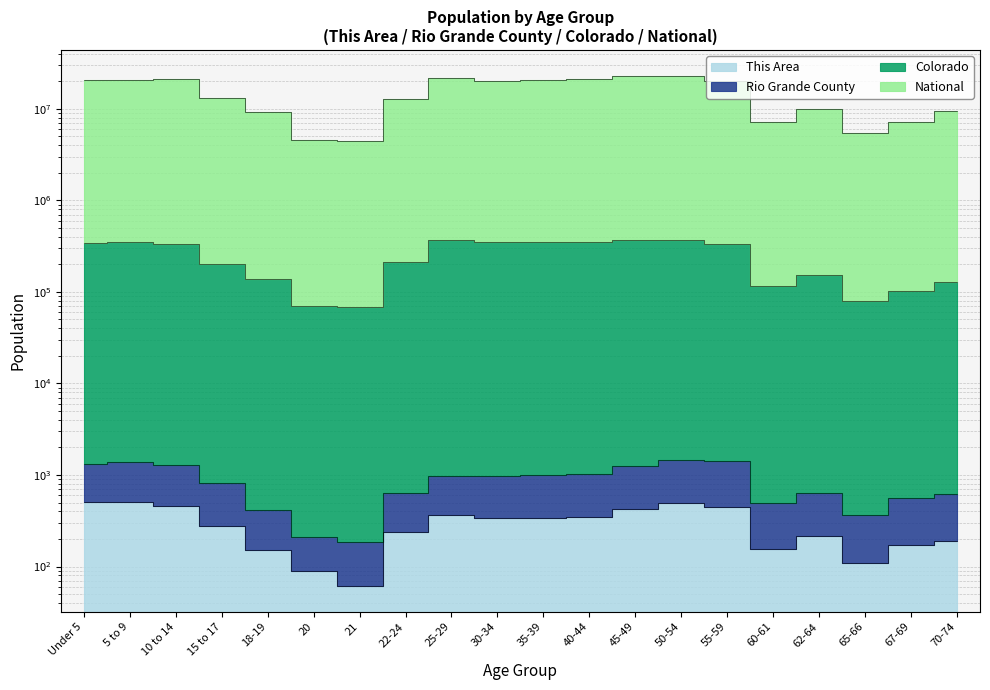

What is the sum of the Colorado values at 45-49 and 22-24?

585323